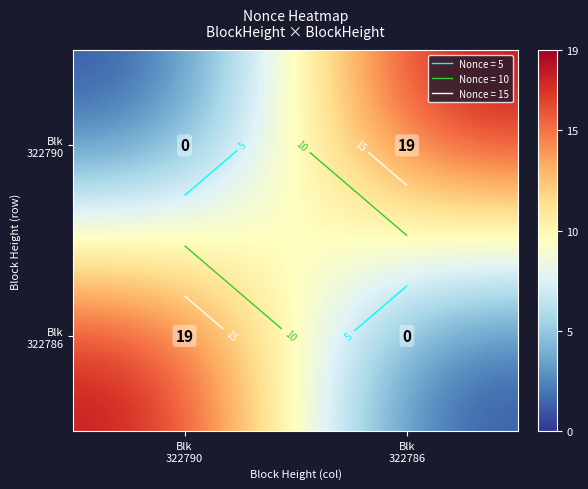

What is the greatest value displayed?

19